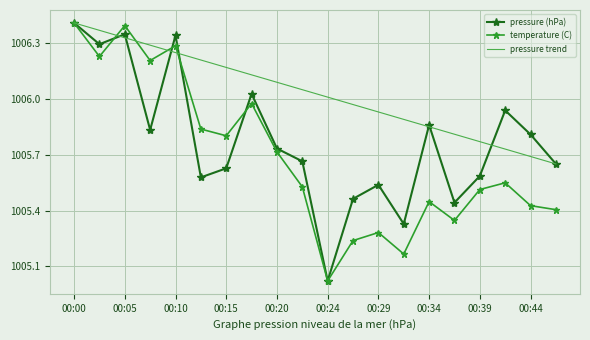

Rank the series by their average value, from highest to lowest.

pressure trend, pressure (hPa), temperature (C)